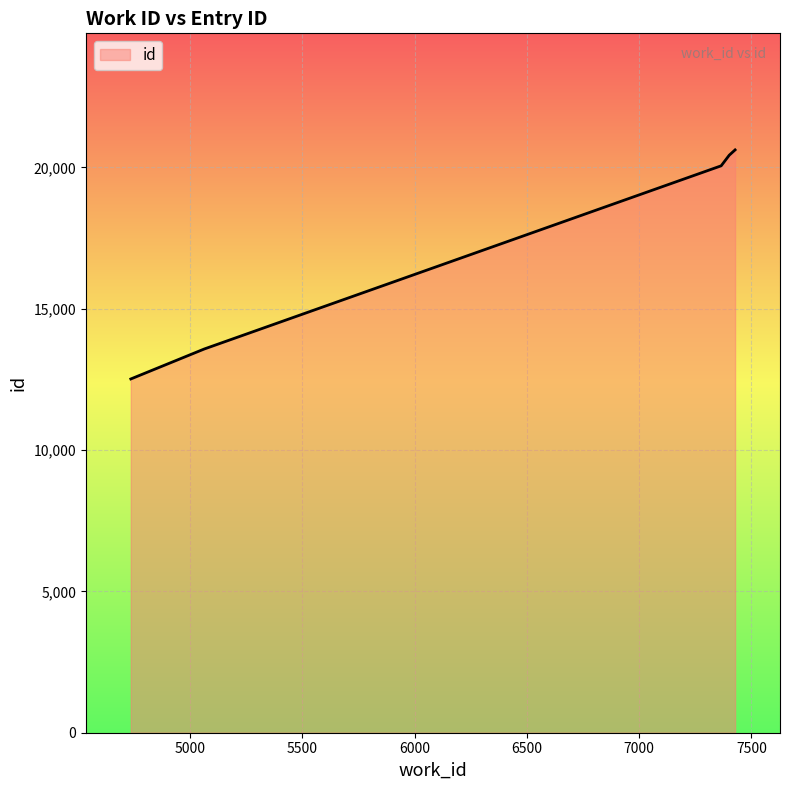

Does the chart display data point markers on the line(s)?

No